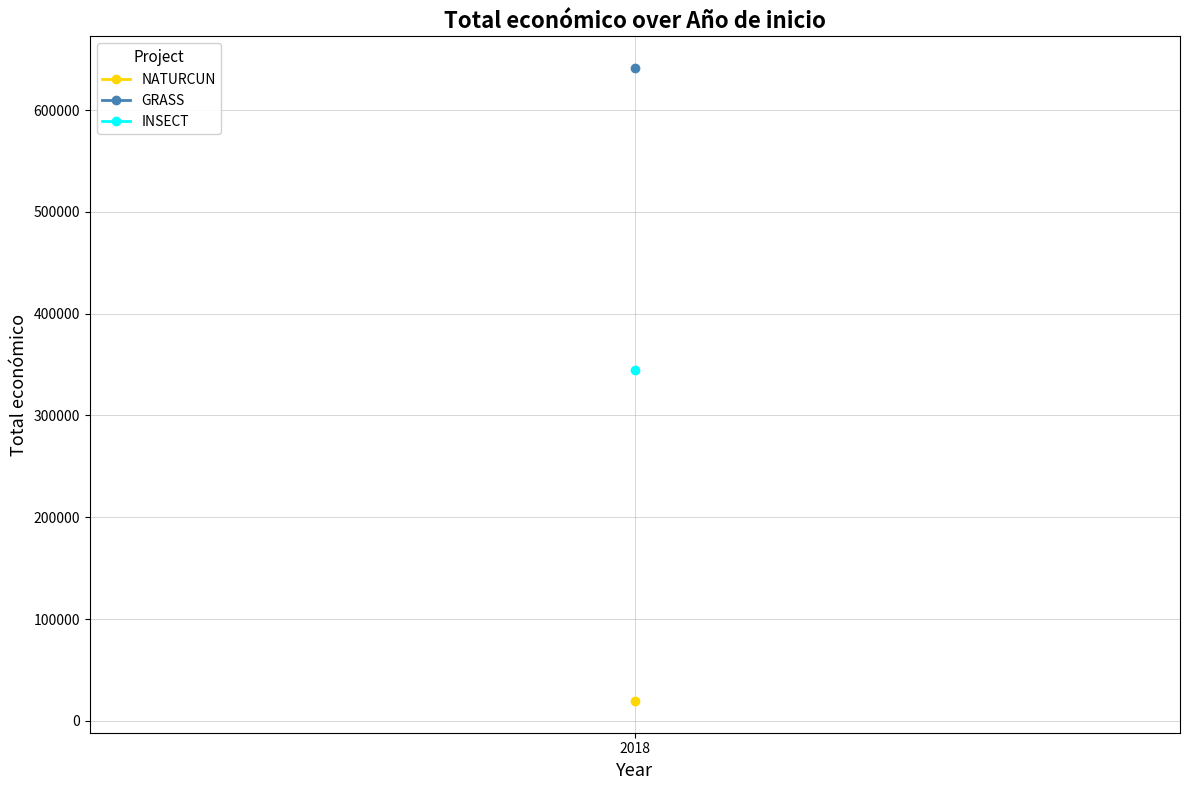

What is the maximum value shown in the chart?

641336